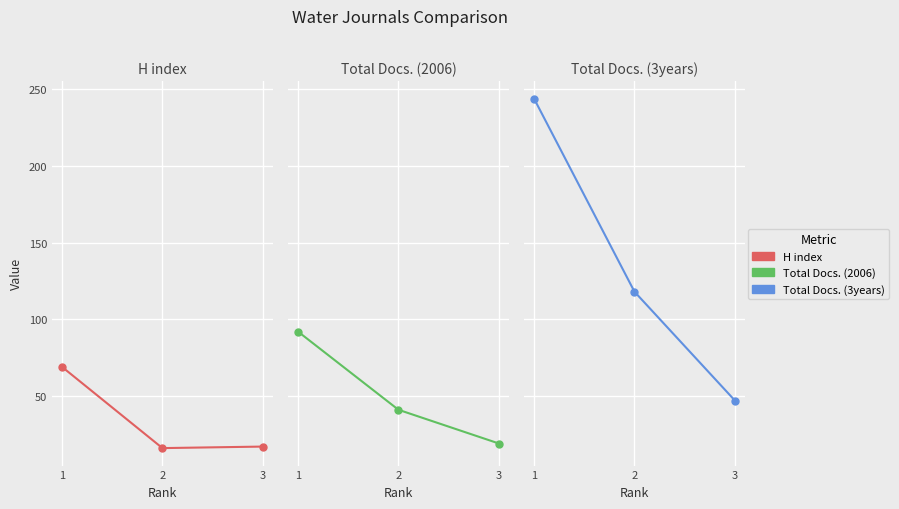

What is the sum of the Total Docs. (3years) values at 2 and 3?

165